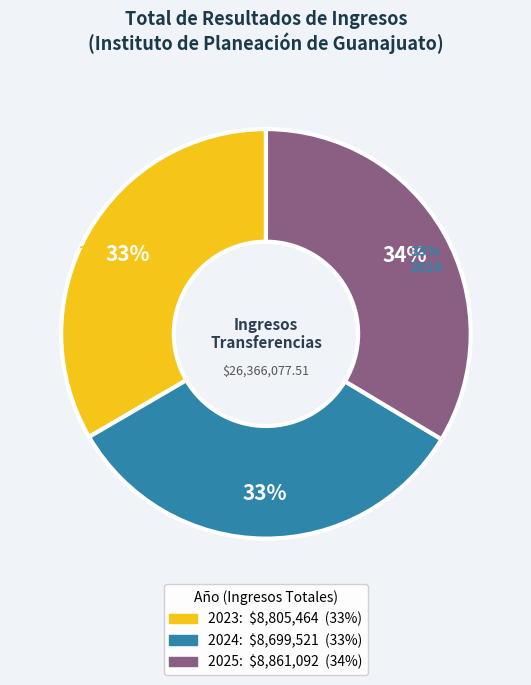

Which slice is the smallest?

2024